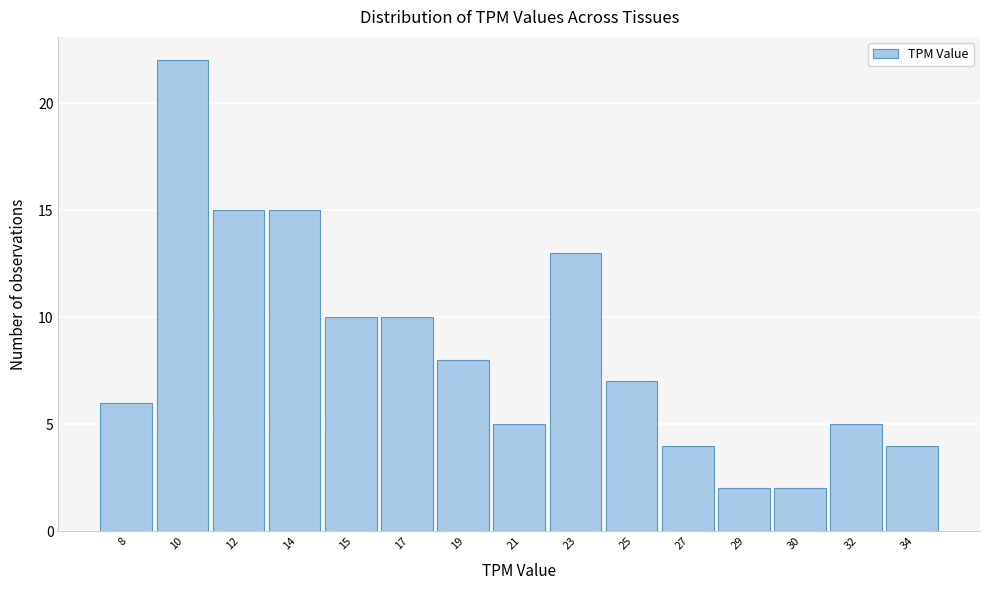

Reading left to right, transcribe all the data shown in this chart.

8=6	10=22	12=15	14=15	15=10	17=10	19=8	21=5	23=13	25=7	27=4	29=2	30=2	32=5	34=4